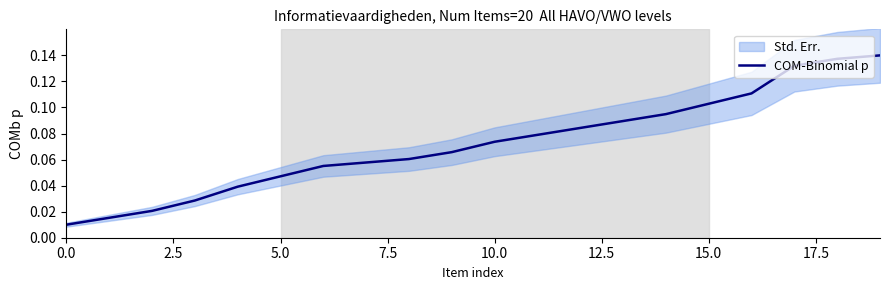

Reading right to left, list all the values displayed in this chart.

0.1	0.1	0.1	0.1	0.1	0.1	0.1	0.1	0.1	0.1	0.1	0.1	0.1	0.1	0.0	0.0	0.0	0.0	0.0	0.0